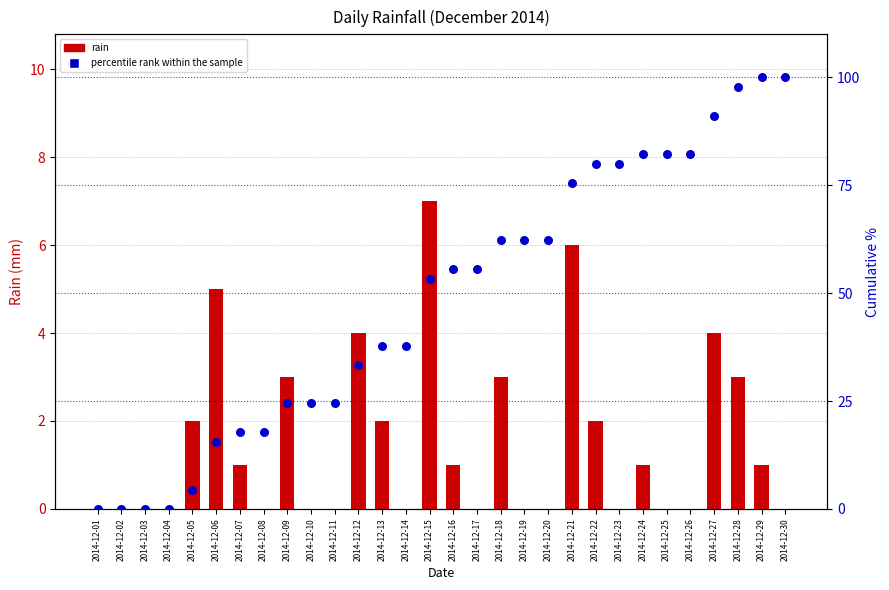

Which series has the largest Y range (max minus min)?

percentile rank within the sample